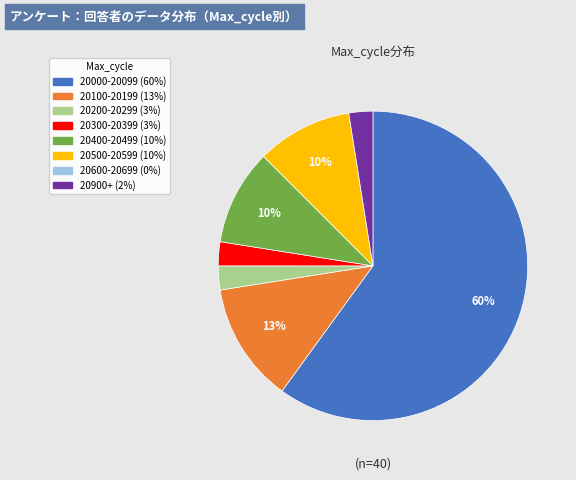

To the nearest percent, what is the average slice percentage?

12%